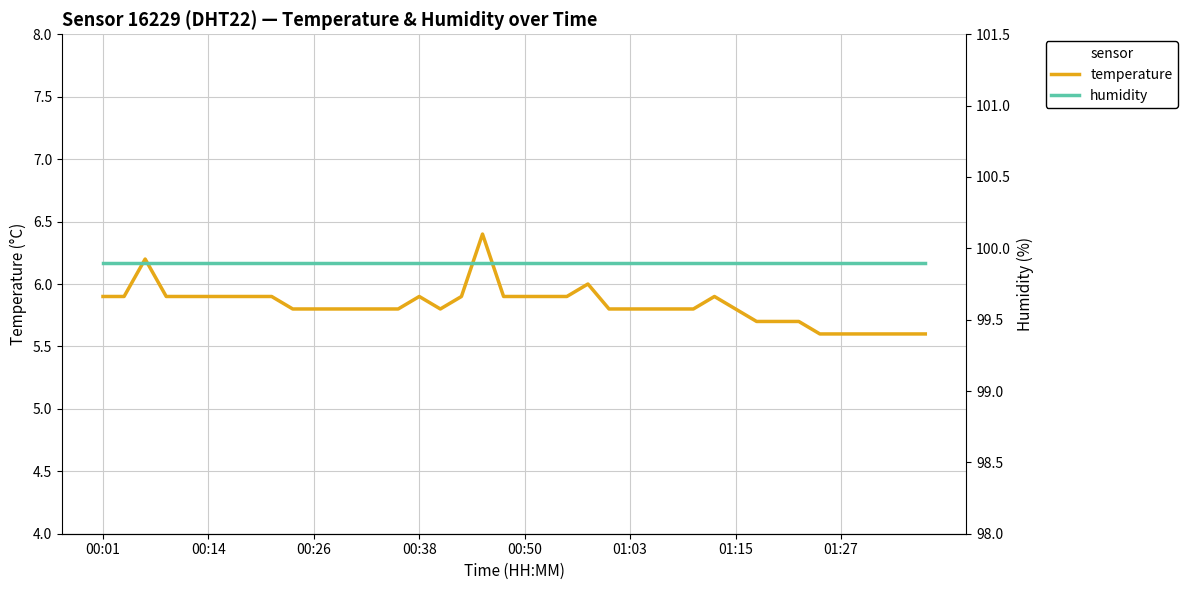

Reading right to left, what are all the values shown in this chart?

temperature: 5.6	5.6	5.6	5.6	5.6	5.6	5.7	5.7	5.7	5.8	5.9	5.8	5.8	5.8	5.8	5.8	6.0	5.9	5.9	5.9	5.9	6.4	5.9	5.8	5.9	5.8	5.8	5.8	5.8	5.8	5.8	5.9	5.9	5.9	5.9	5.9	5.9	6.2	5.9	5.9
humidity: 99.9	99.9	99.9	99.9	99.9	99.9	99.9	99.9	99.9	99.9	99.9	99.9	99.9	99.9	99.9	99.9	99.9	99.9	99.9	99.9	99.9	99.9	99.9	99.9	99.9	99.9	99.9	99.9	99.9	99.9	99.9	99.9	99.9	99.9	99.9	99.9	99.9	99.9	99.9	99.9